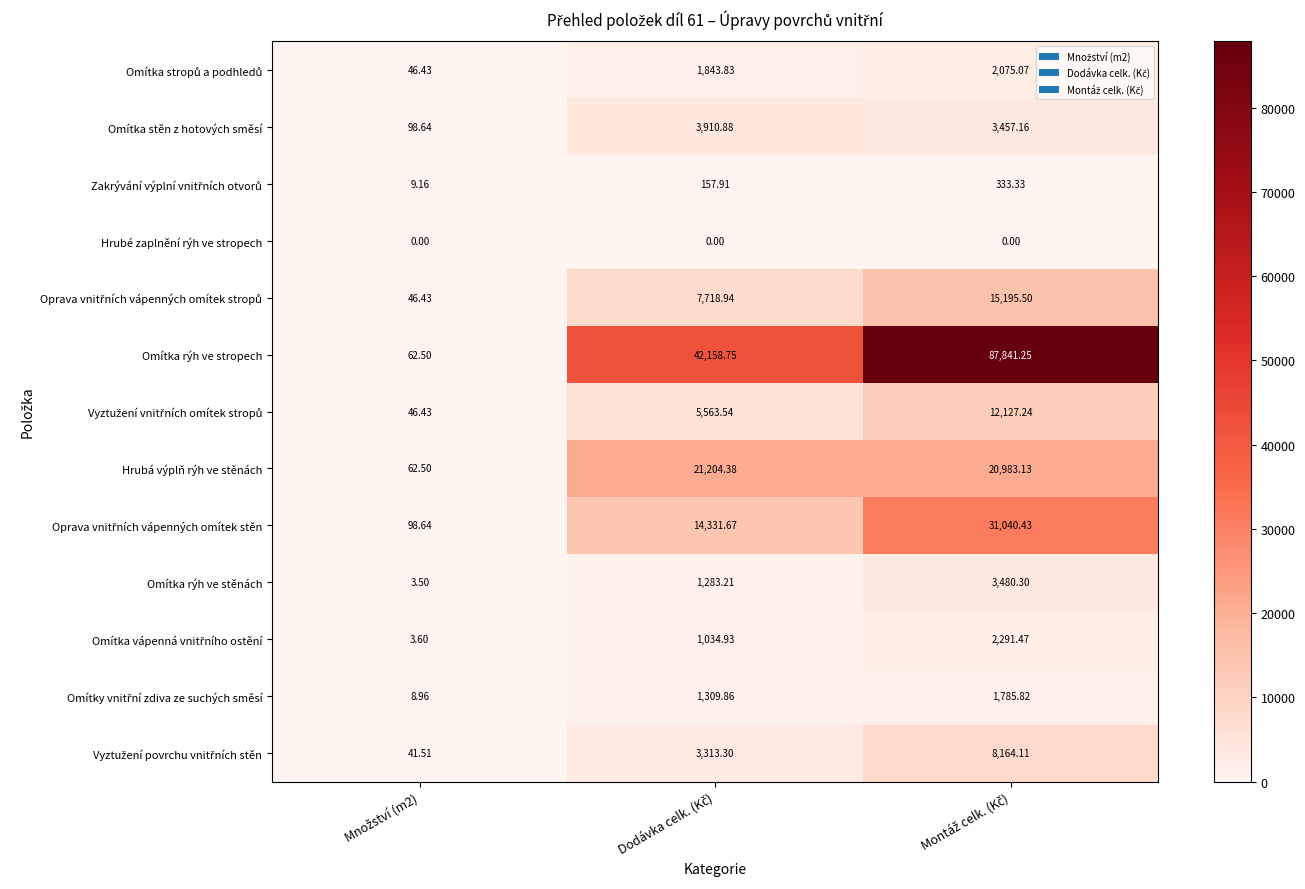

Which series has the widest spread of values?

Omítka rýh ve stropech